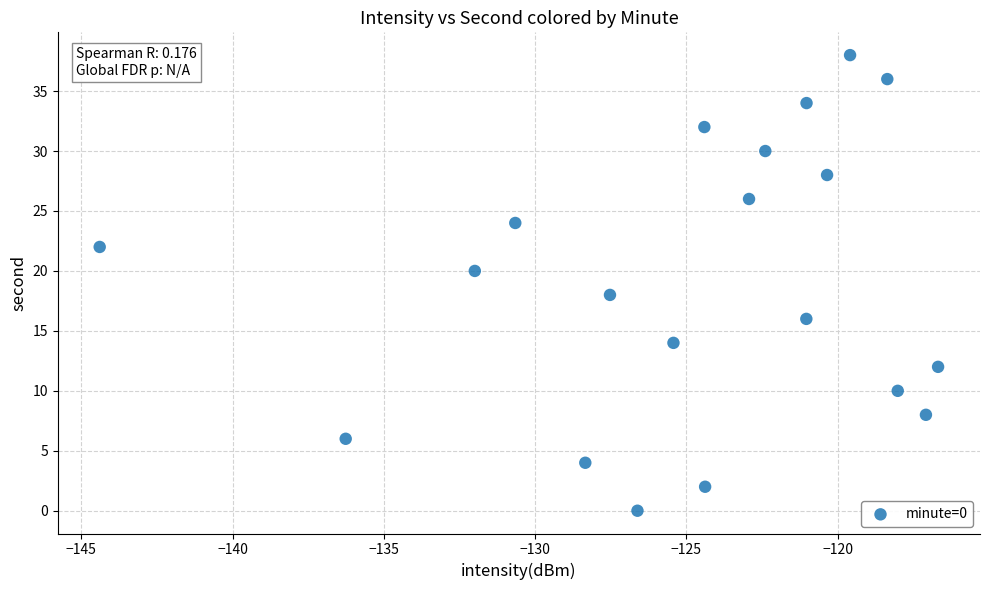

What is the range of Y values (max minus min)?

38